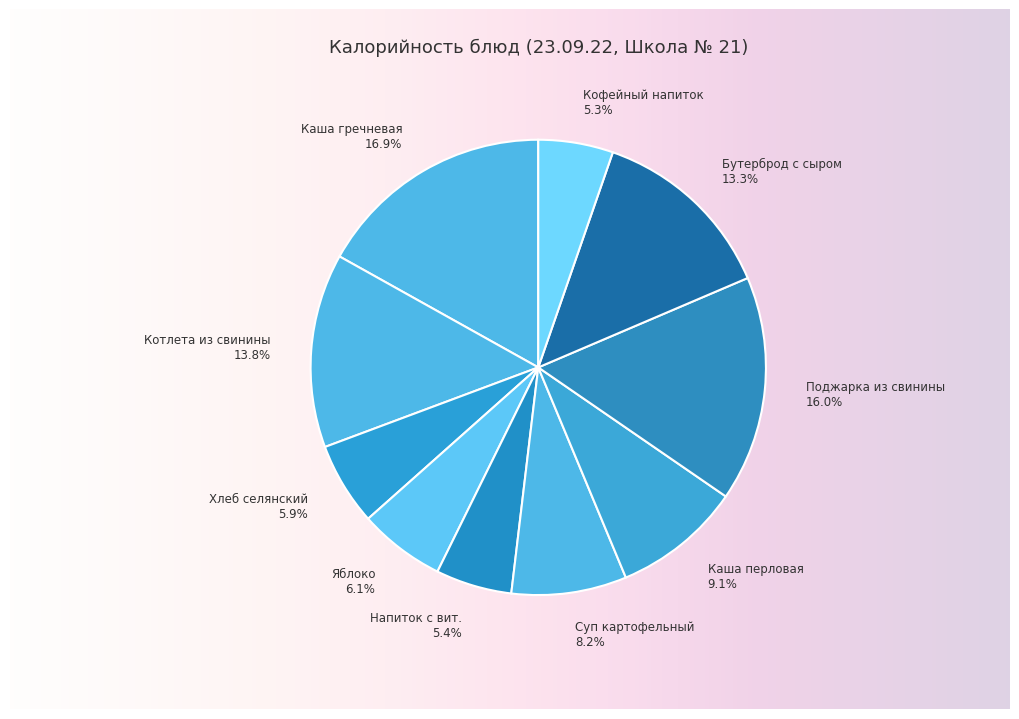

Does any single category account for the majority?

No